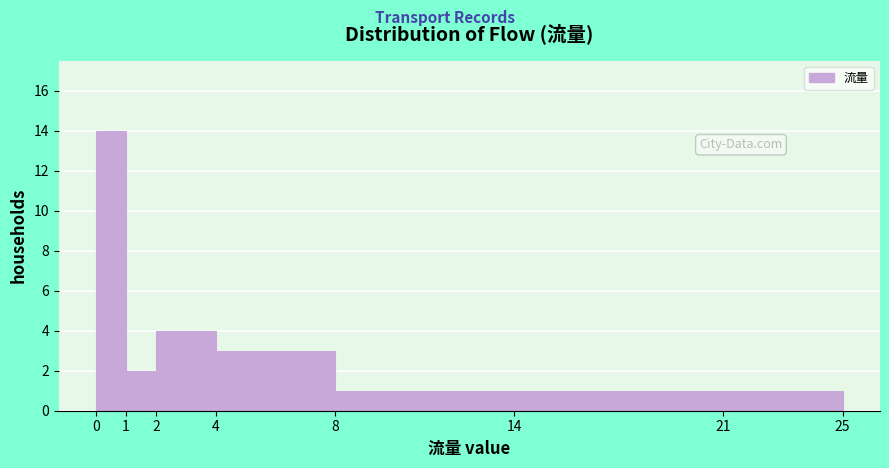

Which range on the x-axis has the tallest bar?

0 to 1